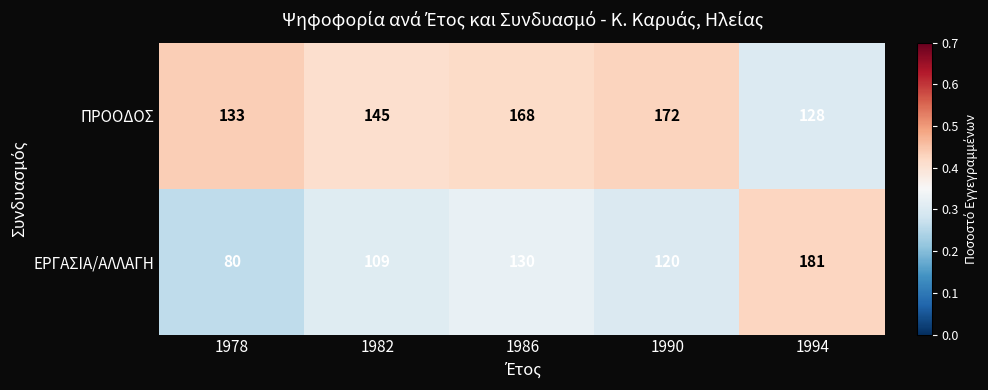

Rank the series by their average value, from highest to lowest.

ΠΡΟΟΔΟΣ, ΕΡΓΑΣΙΑ/ΑΛΛΑΓΗ